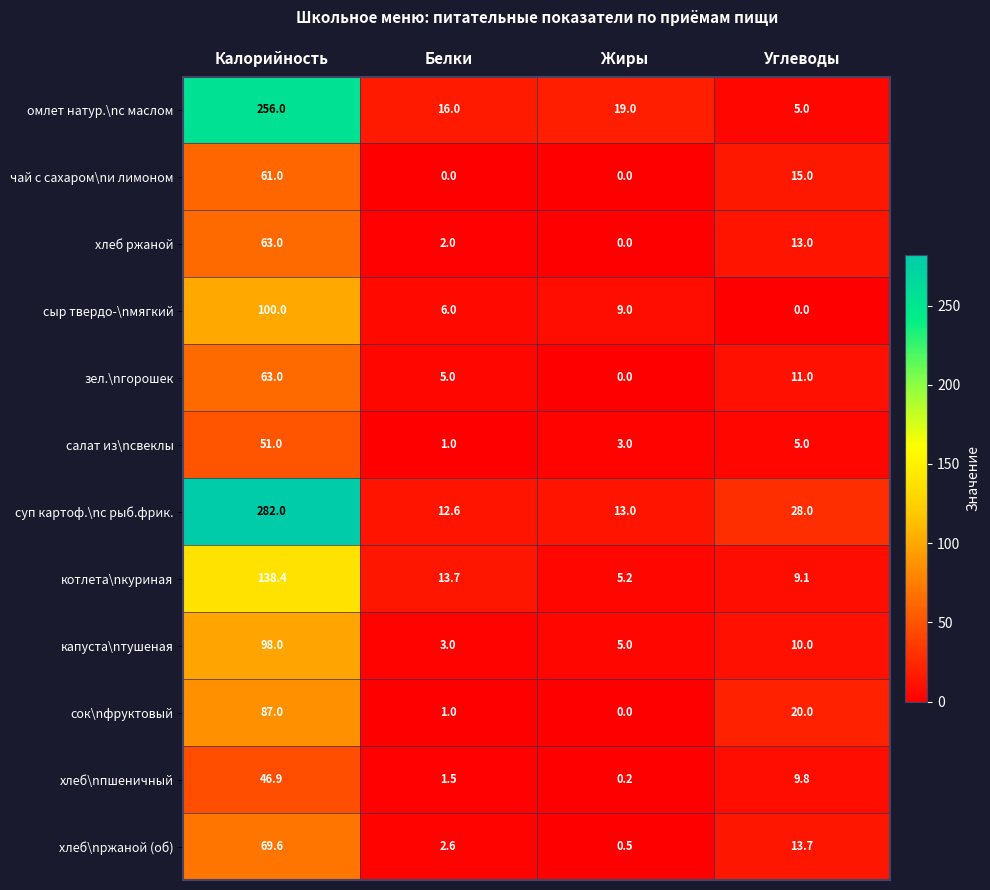

What is the difference between the second highest and minimum values in the чай с сахаром\nи лимоном series?

15.0